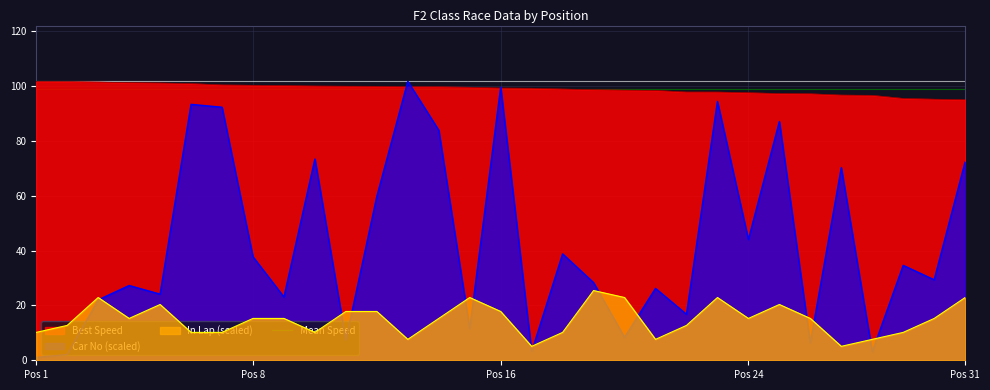

True or false: Best Speed and In Lap (scaled) cross at least once.

False